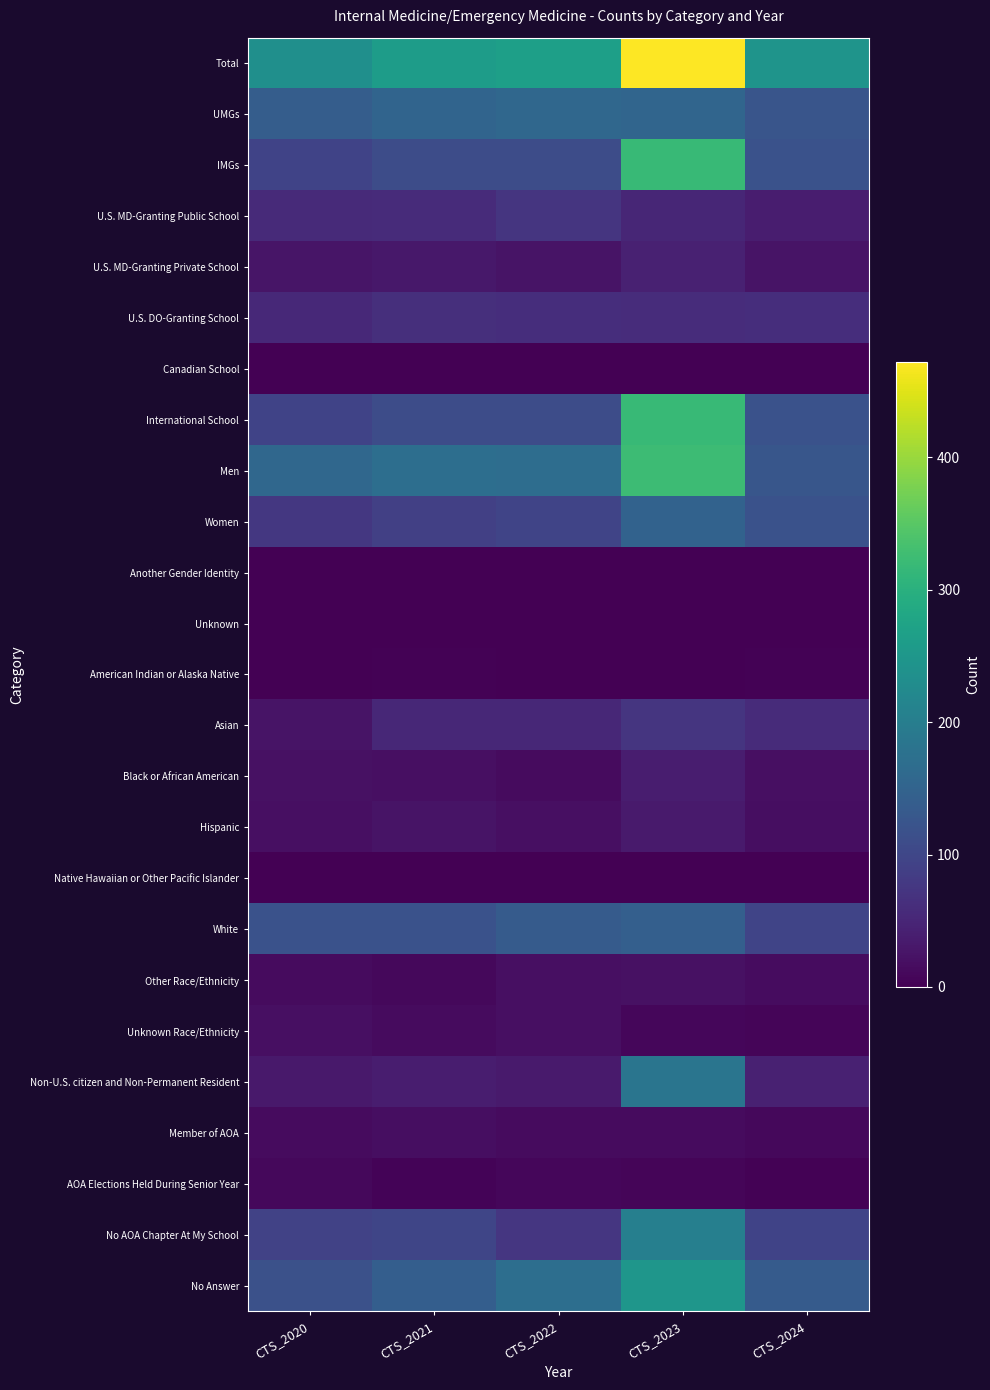

Which series has the widest spread of values?

Total